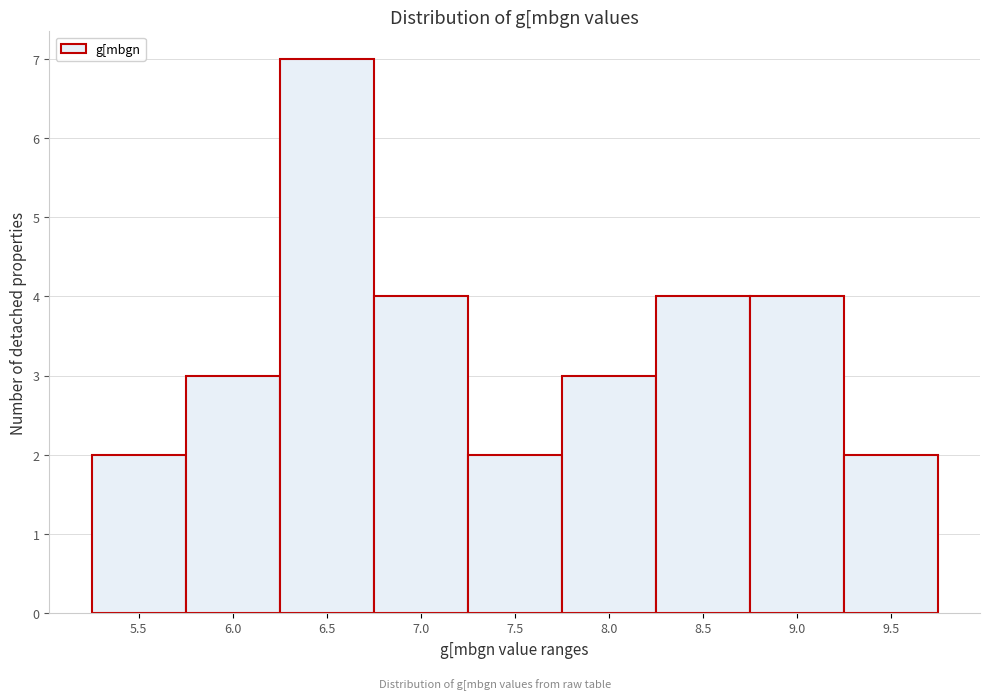

Reading right to left, transcribe all the data shown in this chart.

2	4	4	3	2	4	7	3	2